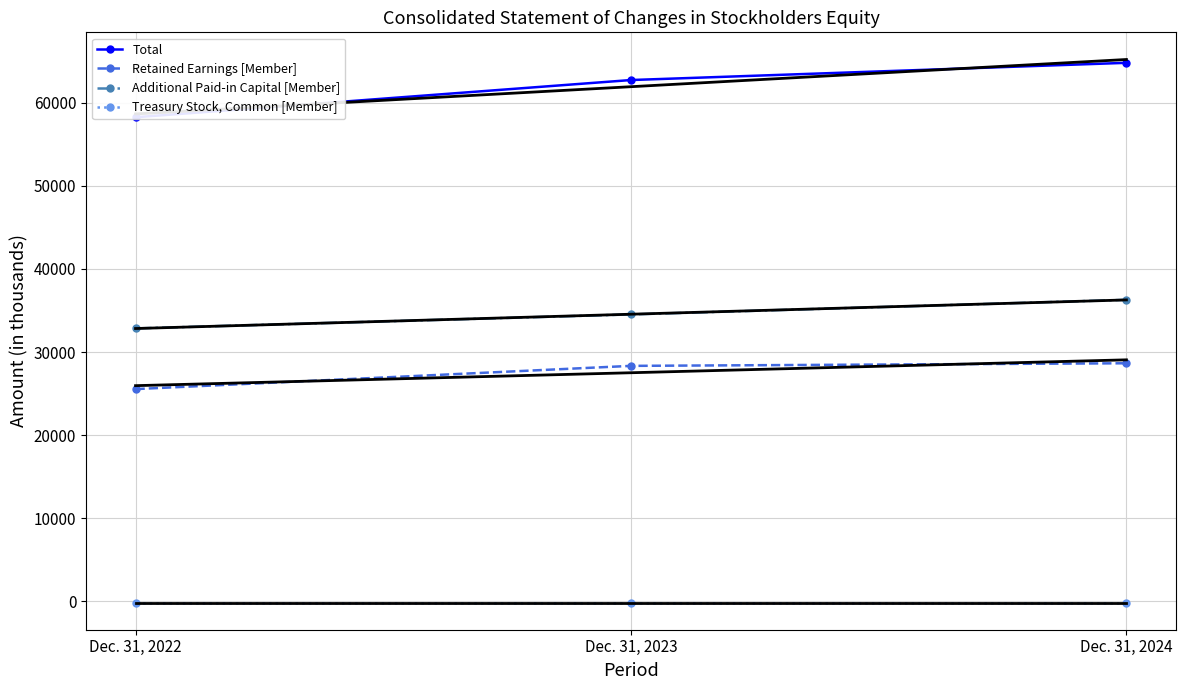

At which label is Additional Paid-in Capital [Member] closest to 34565?

Dec. 31, 2023